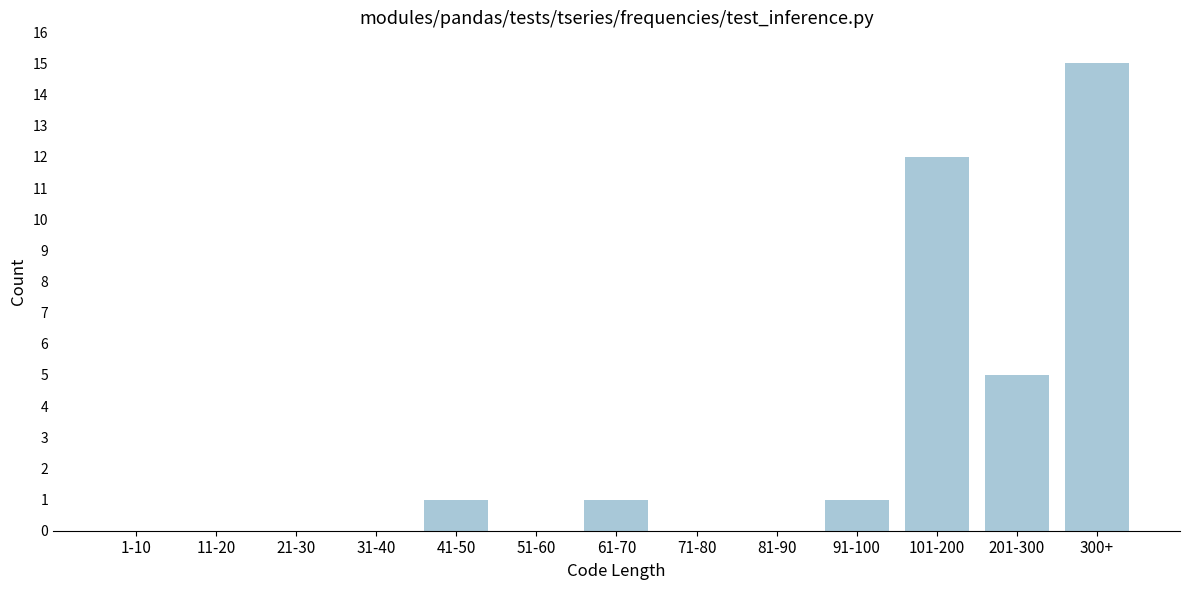

Reading right to left, extract all data points from this chart.

300+=15	201-300=5	101-200=12	91-100=1	81-90=0	71-80=0	61-70=1	51-60=0	41-50=1	31-40=0	21-30=0	11-20=0	1-10=0